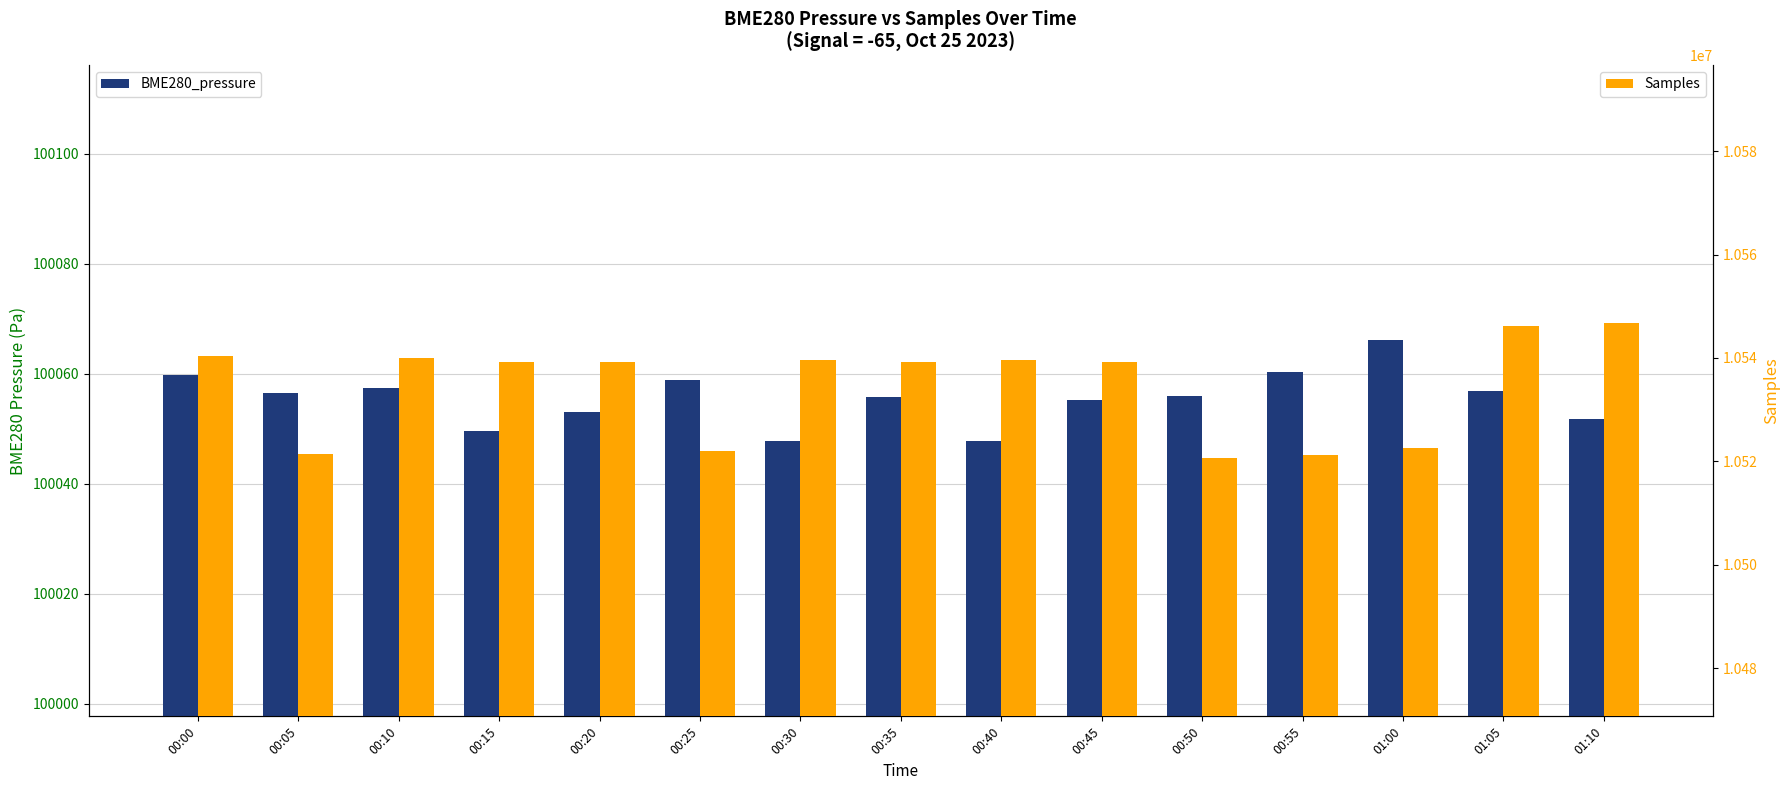

The value of BME280_pressure at 00:40 is 100047.8. True or false?

True